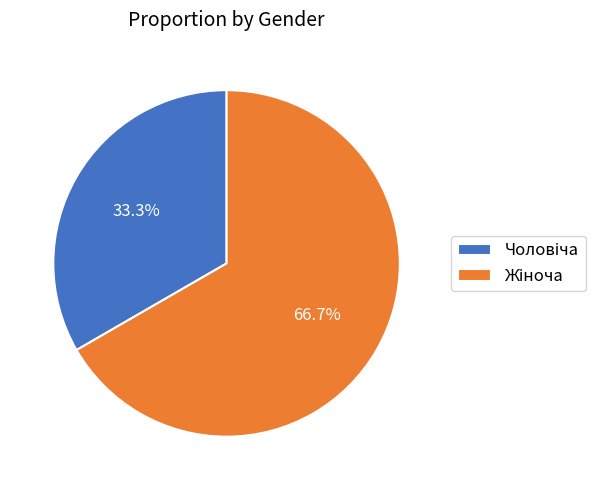

What percentage is NOT represented by Жіноча?

33.3%